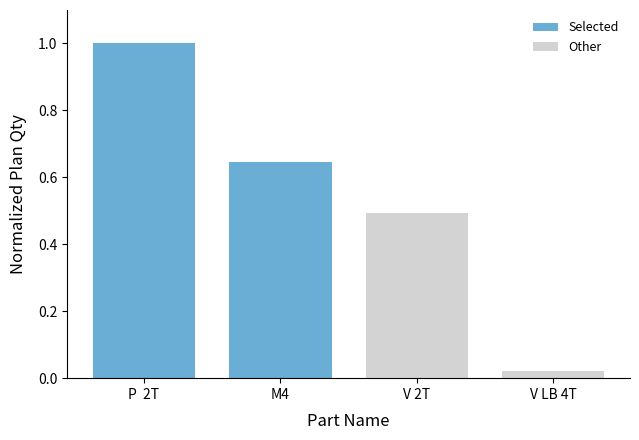

The Selected series shows 0.6 at M4. True or false?

True